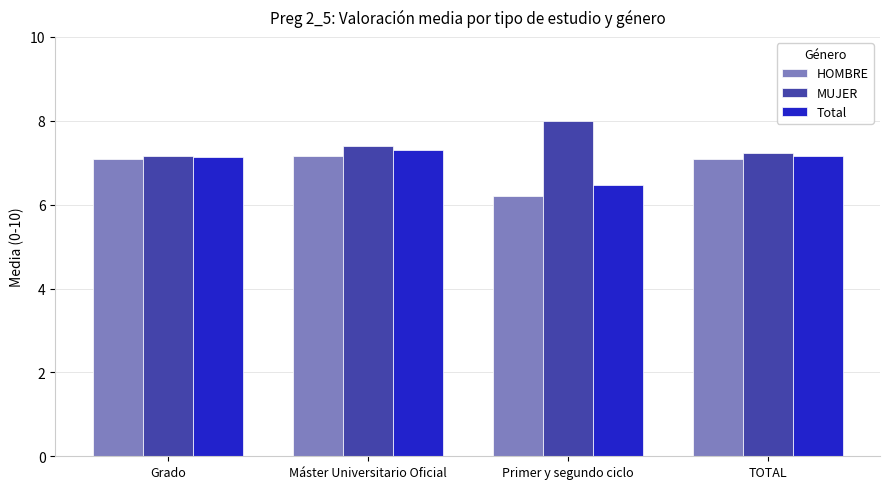

How many data points does each series have?

4